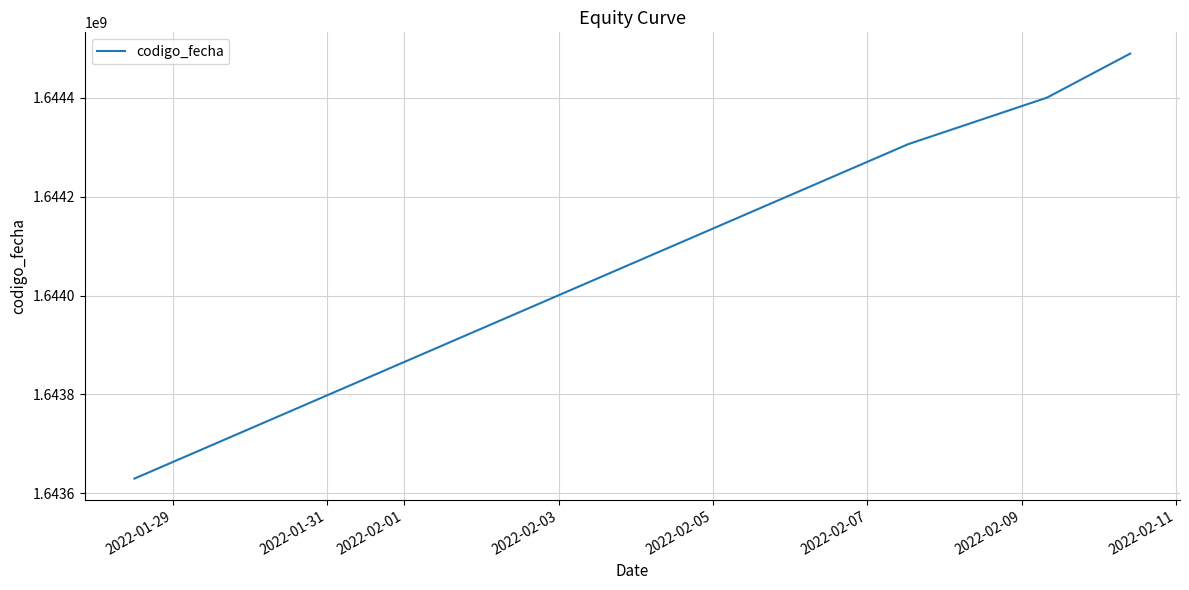

What is the smallest value displayed?

1643629566